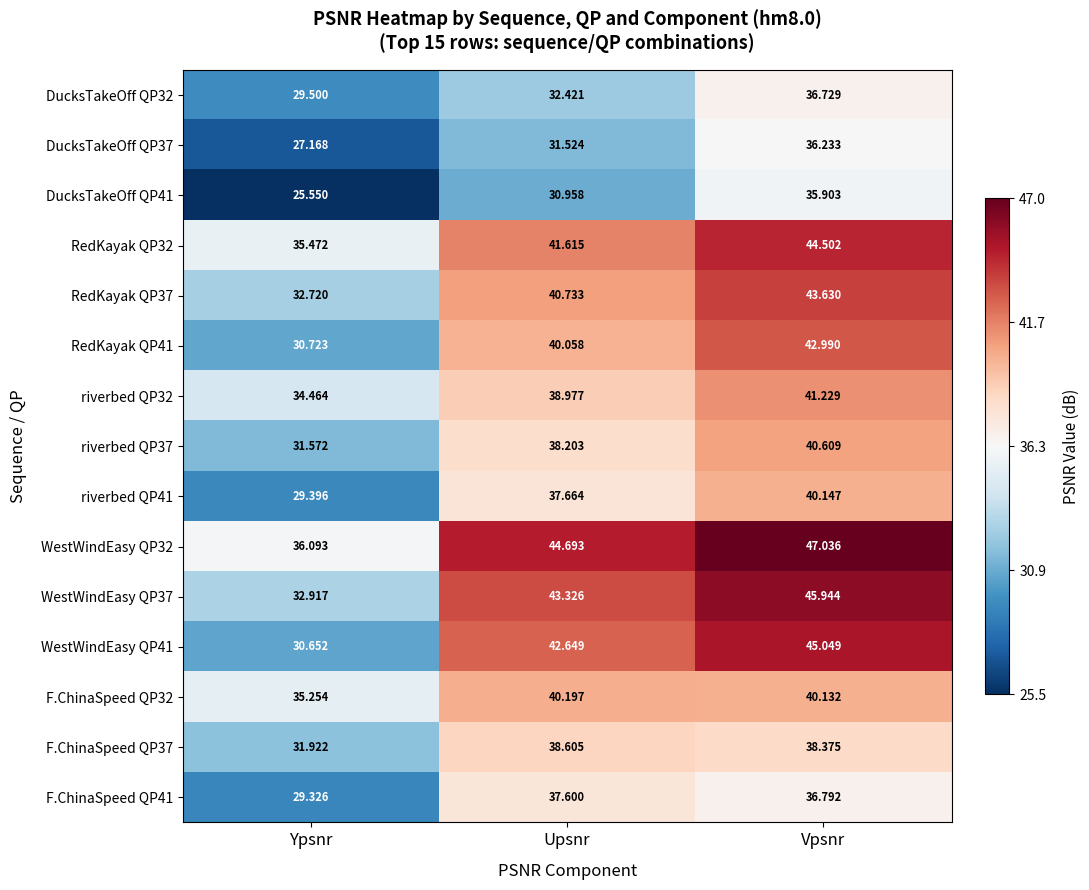

Which category has the lowest value across all series?

Ypsnr